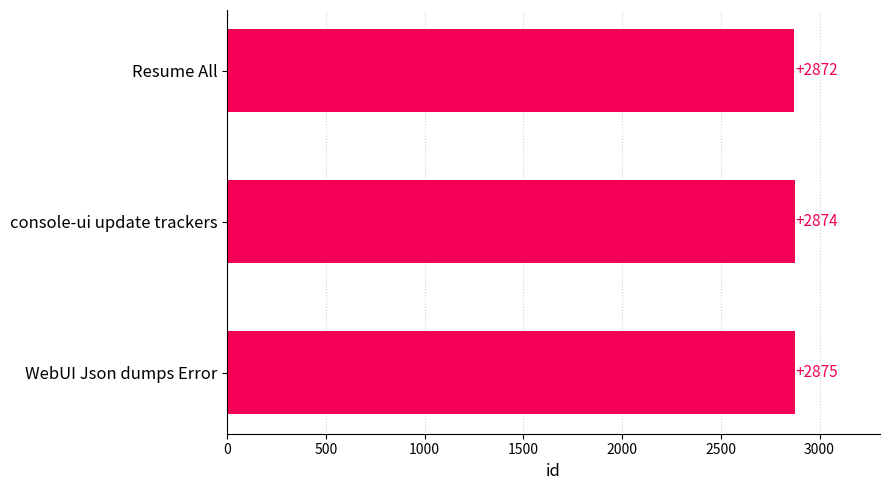

Reading top to bottom, what are all the values shown in this chart?

2872	2874	2875